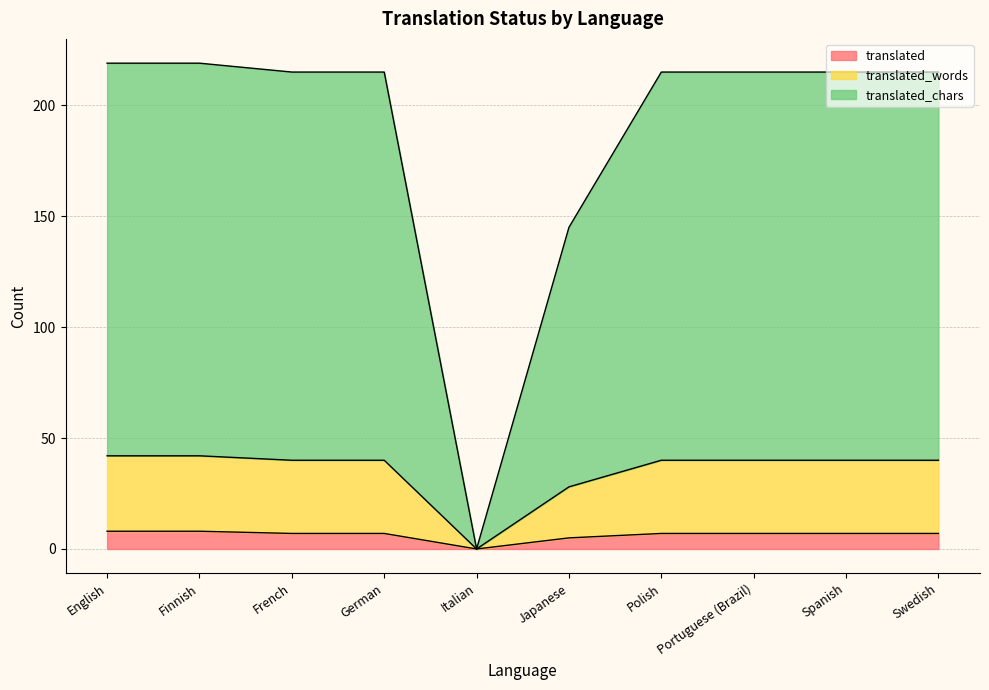

Reading left to right, what are all the values shown in this chart?

translated: 8	8	7	7	0	5	7	7	7	7
translated_words: 42	42	40	40	0	28	40	40	40	40
translated_chars: 219	219	215	215	0	145	215	215	215	215